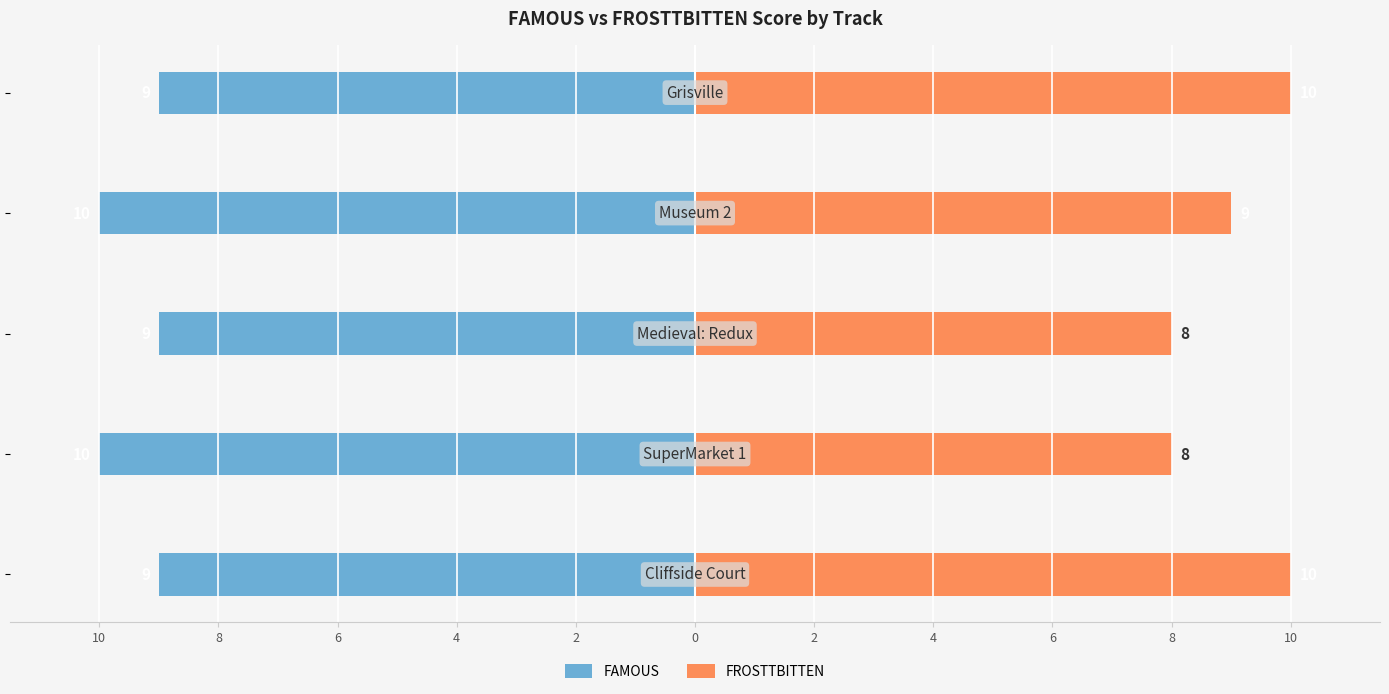

Which series has the largest range (max minus min)?

FROSTTBITTEN